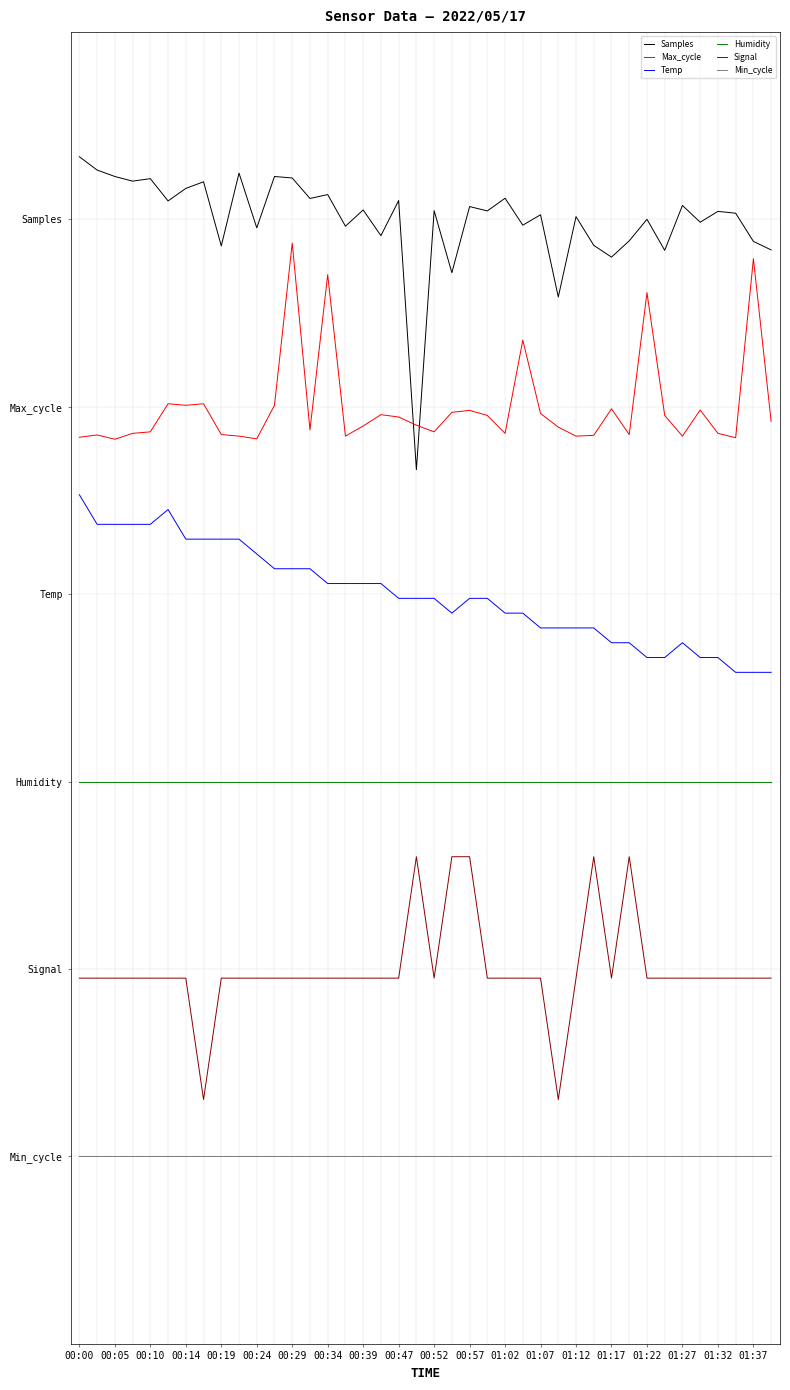

Reading left to right, extract all data points from this chart.

Samples: 8.0	7.9	7.8	7.8	7.8	7.6	7.7	7.8	7.3	7.9	7.4	7.8	7.8	7.7	7.7	7.4	7.6	7.4	7.7	5.5	7.6	7.1	7.6	7.6	7.7	7.5	7.5	6.9	7.5	7.3	7.2	7.3	7.5	7.3	7.6	7.5	7.6	7.6	7.3	7.3
Max_cycle: 5.8	5.8	5.7	5.8	5.8	6.0	6.0	6.0	5.8	5.8	5.7	6.0	7.3	5.8	7.1	5.8	5.8	5.9	5.9	5.9	5.8	6.0	6.0	5.9	5.8	6.5	5.9	5.8	5.8	5.8	6.0	5.8	6.9	5.9	5.8	6.0	5.8	5.8	7.2	5.9
Temp: 5.3	5.1	5.1	5.1	5.1	5.2	4.9	4.9	4.9	4.9	4.8	4.7	4.7	4.7	4.6	4.6	4.6	4.6	4.5	4.5	4.5	4.3	4.5	4.5	4.3	4.3	4.2	4.2	4.2	4.2	4.1	4.1	4.0	4.0	4.1	4.0	4.0	3.9	3.9	3.9
Humidity: 3.0	3.0	3.0	3.0	3.0	3.0	3.0	3.0	3.0	3.0	3.0	3.0	3.0	3.0	3.0	3.0	3.0	3.0	3.0	3.0	3.0	3.0	3.0	3.0	3.0	3.0	3.0	3.0	3.0	3.0	3.0	3.0	3.0	3.0	3.0	3.0	3.0	3.0	3.0	3.0
Signal: 1.4	1.4	1.4	1.4	1.4	1.4	1.4	0.5	1.4	1.4	1.4	1.4	1.4	1.4	1.4	1.4	1.4	1.4	1.4	2.4	1.4	2.4	2.4	1.4	1.4	1.4	1.4	0.5	1.4	2.4	1.4	2.4	1.4	1.4	1.4	1.4	1.4	1.4	1.4	1.4
Min_cycle: 0.0	0.0	0.0	0.0	0.0	0.0	0.0	0.0	0.0	0.0	0.0	0.0	0.0	0.0	0.0	0.0	0.0	0.0	0.0	0.0	0.0	0.0	0.0	0.0	0.0	0.0	0.0	0.0	0.0	0.0	0.0	0.0	0.0	0.0	0.0	0.0	0.0	0.0	0.0	0.0